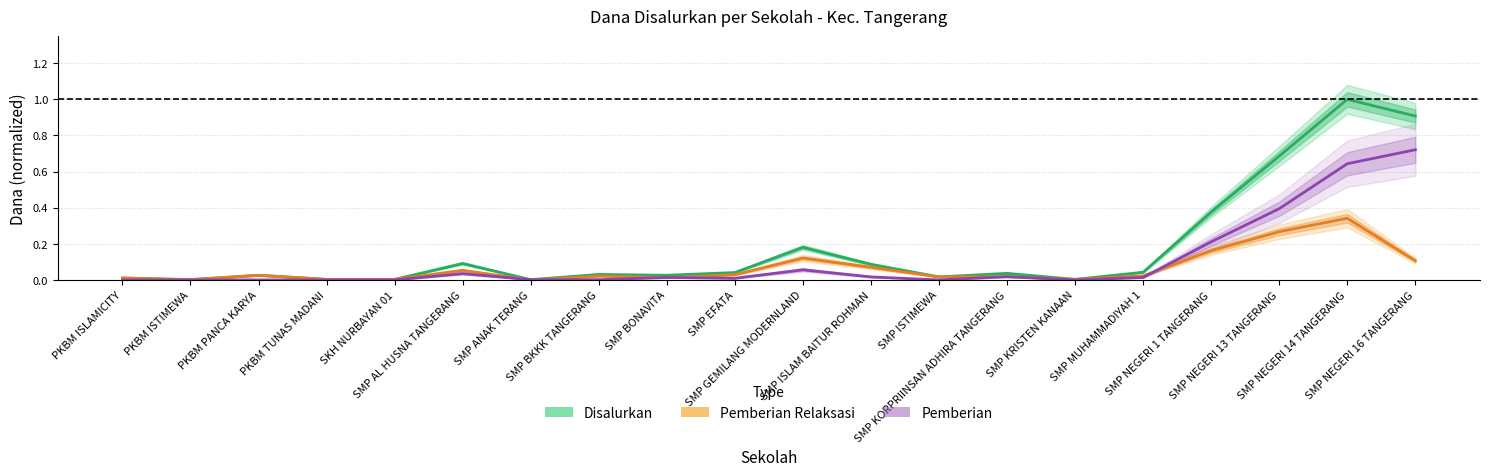

Which has a higher value, SMP BKKK TANGERANG or SMP ISLAM BAITUR ROHMAN?

SMP ISLAM BAITUR ROHMAN